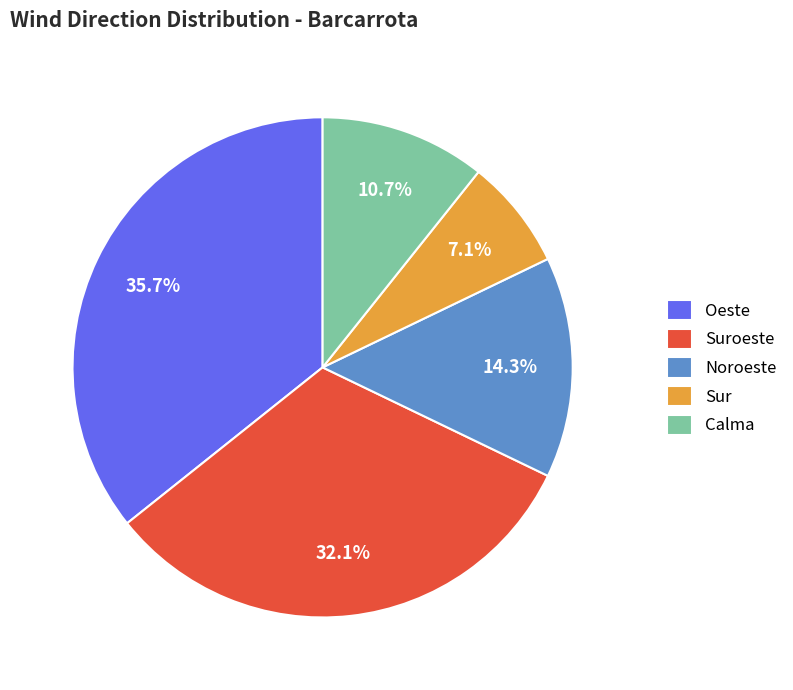

Does Noroeste represent more than half of the total?

No